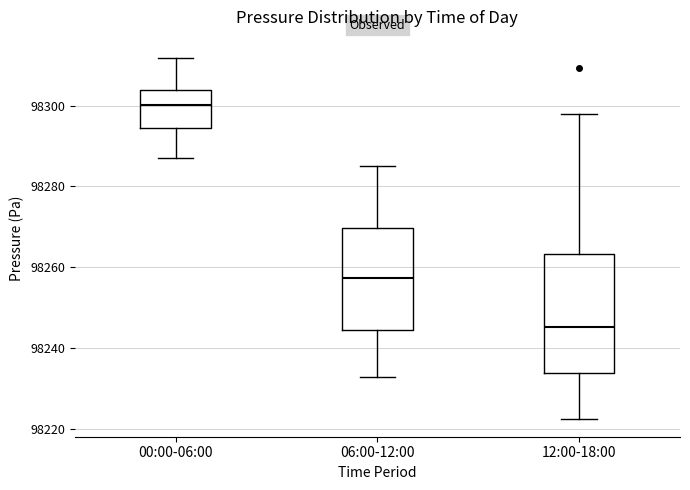

Where does the median line of the box for 00:00-06:00 sit on the y-axis? The values are not printed on the chart, so give them approximately, as read against the axis.

98300